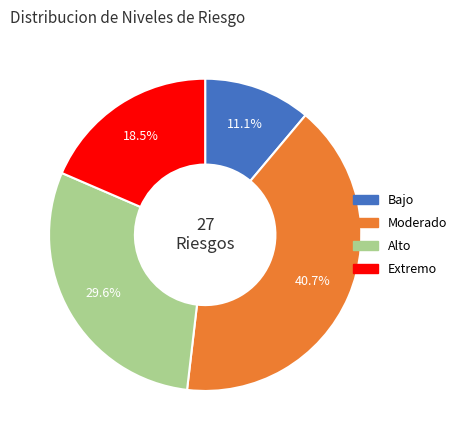

Is there a majority slice in this chart?

No